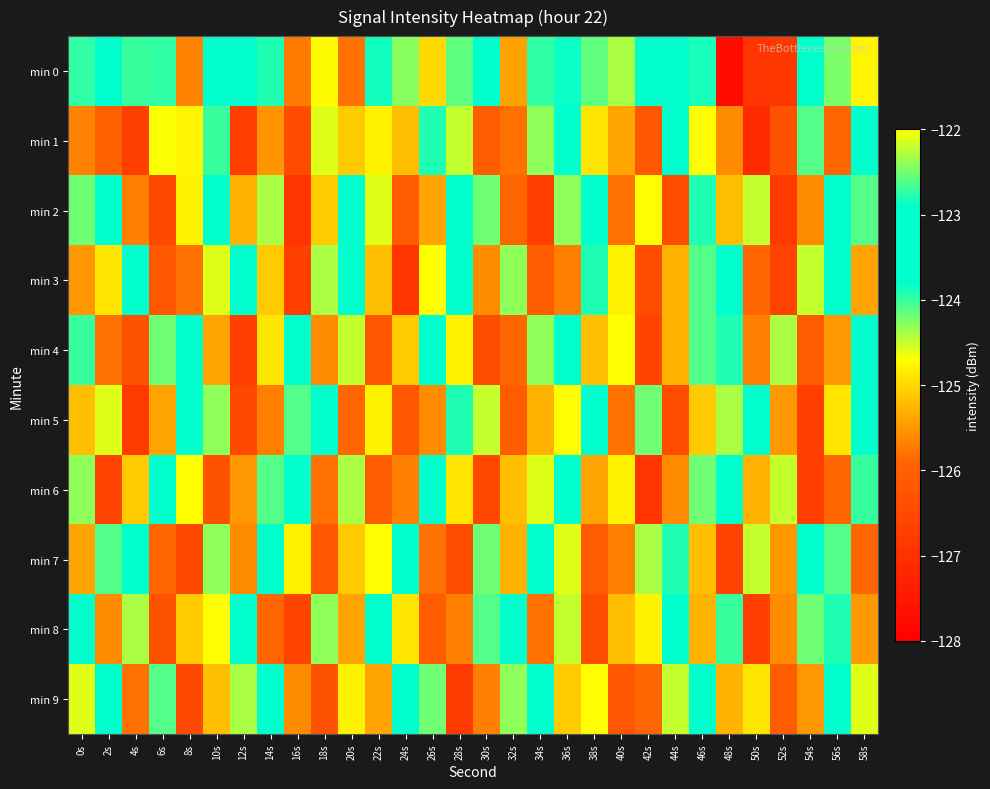

Reading right to left, extract all data points from this chart.

min 0: 58s=-124.8	56s=-124.2	54s=-123.5	52s=-126.8	50s=-126.9	48s=-127.8	46s=-123.9	44s=-123.8	42s=-122.9	40s=-124.4	38s=-124.2	36s=-122.9	34s=-124.0	32s=-125.4	30s=-123.0	28s=-122.6	26s=-125.0	24s=-124.3	22s=-123.9	20s=-125.8	18s=-124.7	16s=-125.7	14s=-123.9	12s=-123.4	10s=-123.8	8s=-125.7	6s=-124.0	4s=-124.0	2s=-123.0	0s=-122.7
min 1: 58s=-123.8	56s=-125.9	54s=-124.1	52s=-126.3	50s=-127.1	48s=-125.6	46s=-124.7	44s=-123.5	42s=-126.2	40s=-125.4	38s=-124.9	36s=-123.7	34s=-124.3	32s=-125.8	30s=-126.1	28s=-124.5	26s=-123.9	24s=-125.2	22s=-124.8	20s=-125.1	18s=-124.6	16s=-126.4	14s=-125.5	12s=-126.7	10s=-124.0	8s=-124.8	6s=-124.7	4s=-126.7	2s=-126.0	0s=-125.7
min 2: 58s=-124.1	56s=-123.7	54s=-125.6	52s=-126.8	50s=-124.5	48s=-125.2	46s=-123.9	44s=-126.4	42s=-124.7	40s=-125.8	38s=-123.5	36s=-124.3	34s=-126.7	32s=-125.9	30s=-124.2	28s=-123.8	26s=-125.4	24s=-126.1	22s=-124.6	20s=-123.2	18s=-125.1	16s=-126.9	14s=-124.4	12s=-125.3	10s=-123.6	8s=-124.8	6s=-126.5	4s=-125.7	2s=-123.4	0s=-124.2
min 3: 58s=-125.4	56s=-123.2	54s=-124.5	52s=-126.6	50s=-125.9	48s=-123.7	46s=-124.1	44s=-125.3	42s=-126.4	40s=-124.8	38s=-123.9	36s=-125.7	34s=-126.1	32s=-124.3	30s=-125.6	28s=-123.4	26s=-124.7	24s=-126.9	22s=-125.2	20s=-123.6	18s=-124.4	16s=-126.7	14s=-125.1	12s=-123.8	10s=-124.6	8s=-125.8	6s=-126.2	4s=-123.3	2s=-124.9	0s=-125.5
min 4: 58s=-123.8	56s=-125.5	54s=-126.1	52s=-124.4	50s=-125.7	48s=-123.9	46s=-124.1	44s=-125.3	42s=-126.6	40s=-124.7	38s=-125.2	36s=-123.5	34s=-124.3	32s=-125.9	30s=-126.4	28s=-124.8	26s=-123.7	24s=-125.1	22s=-126.2	20s=-124.5	18s=-125.6	16s=-123.3	14s=-124.9	12s=-126.7	10s=-125.4	8s=-123.6	6s=-124.2	4s=-126.3	2s=-125.8	0s=-124.0
min 5: 58s=-123.5	56s=-124.9	54s=-126.7	52s=-125.5	50s=-123.8	48s=-124.4	46s=-125.1	44s=-126.4	42s=-124.2	40s=-125.8	38s=-123.6	36s=-124.7	34s=-125.3	32s=-126.1	30s=-124.5	28s=-123.9	26s=-125.6	24s=-126.2	22s=-124.8	20s=-125.9	18s=-123.4	16s=-124.1	14s=-125.7	12s=-126.5	10s=-124.3	8s=-123.7	6s=-125.4	4s=-126.8	2s=-124.6	0s=-125.2
min 6: 58s=-124.0	56s=-125.9	54s=-126.7	52s=-124.5	50s=-125.3	48s=-123.4	46s=-124.2	44s=-125.6	42s=-126.9	40s=-124.8	38s=-125.4	36s=-123.7	34s=-124.6	32s=-125.2	30s=-126.5	28s=-124.9	26s=-123.5	24s=-125.7	22s=-126.1	20s=-124.4	18s=-125.8	16s=-123.6	14s=-124.1	12s=-125.5	10s=-126.3	8s=-124.7	6s=-123.8	4s=-125.1	2s=-126.6	0s=-124.3
min 7: 58s=-125.9	56s=-124.1	54s=-123.4	52s=-125.5	50s=-124.5	48s=-126.6	46s=-125.2	44s=-123.9	42s=-124.4	40s=-125.7	38s=-126.1	36s=-124.6	34s=-123.8	32s=-125.3	30s=-124.2	28s=-126.4	26s=-125.8	24s=-123.6	22s=-124.7	20s=-125.1	18s=-126.2	16s=-124.8	14s=-123.5	12s=-125.6	10s=-124.3	8s=-126.5	6s=-125.9	4s=-123.7	2s=-124.1	0s=-125.4
min 8: 58s=-125.5	56s=-123.9	54s=-124.2	52s=-125.6	50s=-126.7	48s=-124.0	46s=-125.3	44s=-123.7	42s=-124.8	40s=-125.2	38s=-126.4	36s=-124.5	34s=-125.8	32s=-123.6	30s=-124.1	28s=-125.7	26s=-126.1	24s=-124.9	22s=-123.8	20s=-125.4	18s=-124.3	16s=-126.6	14s=-125.9	12s=-123.5	10s=-124.7	8s=-125.1	6s=-126.3	4s=-124.4	2s=-125.6	0s=-123.2
min 9: 58s=-124.6	56s=-123.4	54s=-125.5	52s=-126.1	50s=-124.9	48s=-125.3	46s=-123.8	44s=-124.5	42s=-125.9	40s=-126.2	38s=-124.7	36s=-125.1	34s=-123.6	32s=-124.3	30s=-125.7	28s=-126.8	26s=-124.2	24s=-123.5	22s=-125.4	20s=-124.8	18s=-126.3	16s=-125.6	14s=-123.7	12s=-124.4	10s=-125.2	8s=-126.5	6s=-124.1	4s=-125.8	2s=-123.3	0s=-124.6